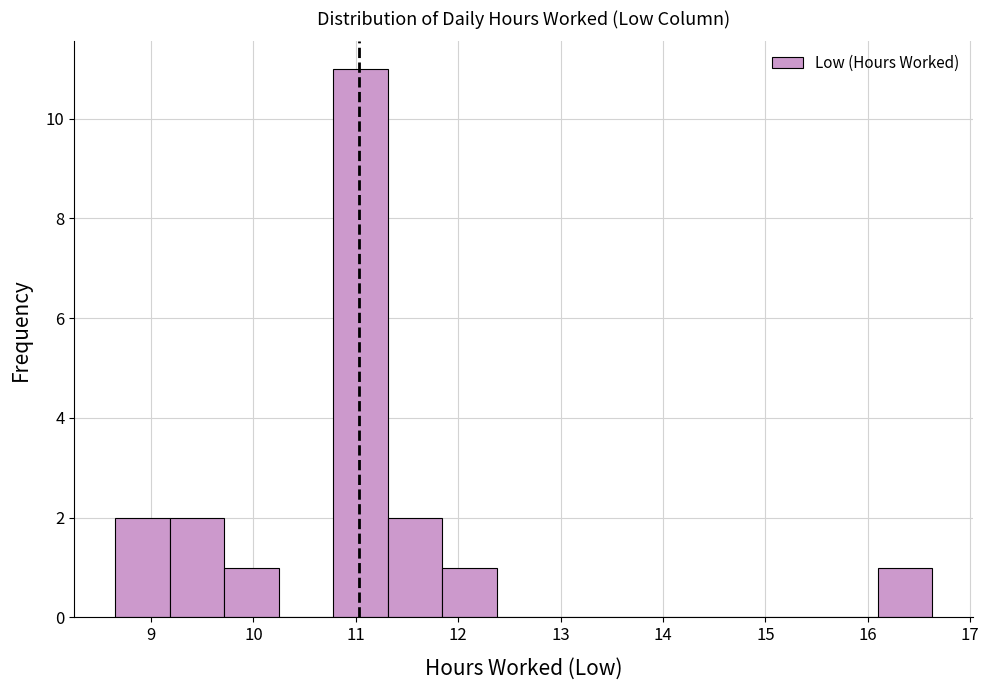

Reading left to right, list every bar in this chart as the range it spans on the x-axis followed by its height. Neither the bar edges nor the heights are printed on the chart, so give them approximately, as read against the axes.

8.7 to 9.2: 2
9.2 to 9.7: 2
9.7 to 10.2: 1
10.2 to 10.8: 0
10.8 to 11.3: 11
11.3 to 11.8: 2
11.8 to 12.4: 1
12.4 to 12.9: 0
12.9 to 13.4: 0
13.4 to 14.0: 0
14.0 to 14.5: 0
14.5 to 15.0: 0
15.0 to 15.6: 0
15.6 to 16.1: 0
16.1 to 16.6: 1